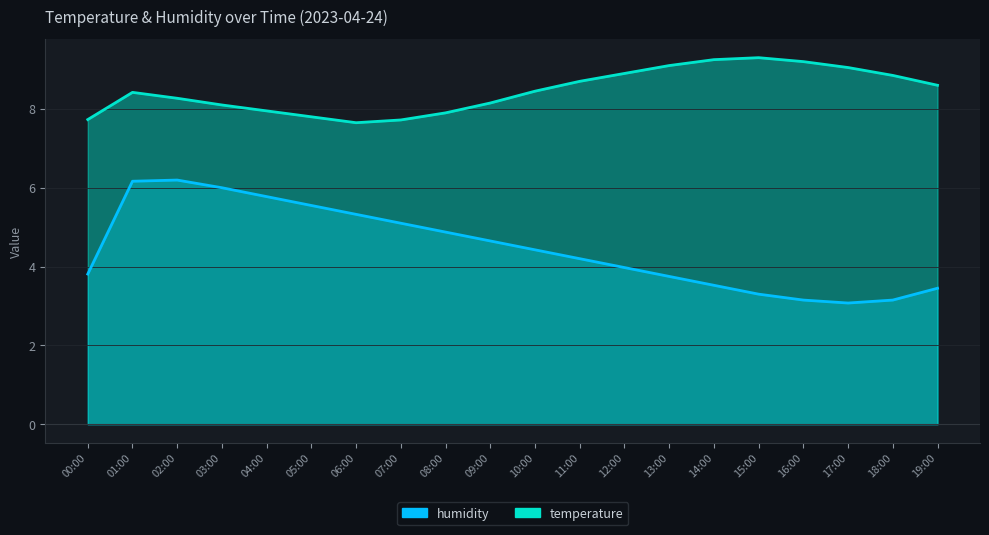

Reading left to right, list all the values displayed in this chart.

temperature: 7.7	8.4	8.3	8.1	8.0	7.8	7.7	7.7	7.9	8.2	8.4	8.7	8.9	9.1	9.2	9.3	9.2	9.1	8.8	8.6
humidity: 3.8	6.2	6.2	6.0	5.8	5.6	5.3	5.1	4.9	4.6	4.4	4.2	4.0	3.8	3.5	3.3	3.1	3.1	3.1	3.4